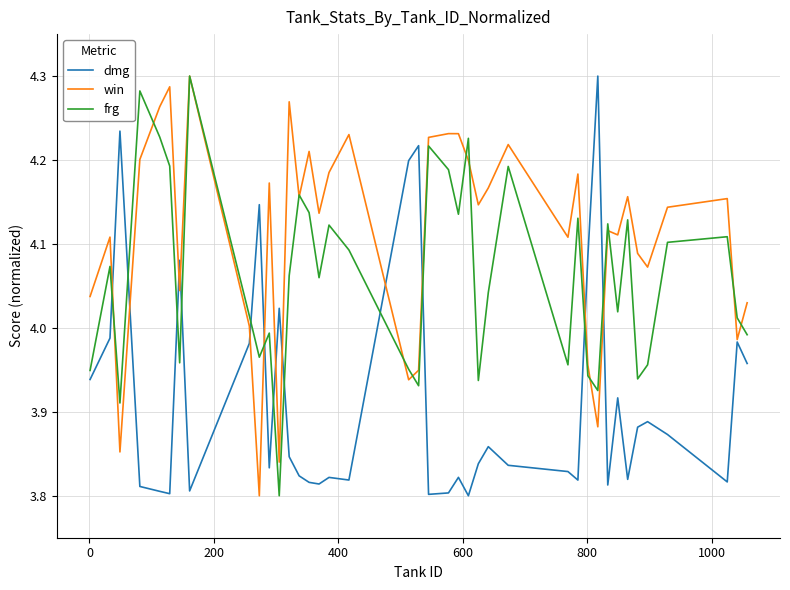

At how many categories does at least one series exceed 3?

40